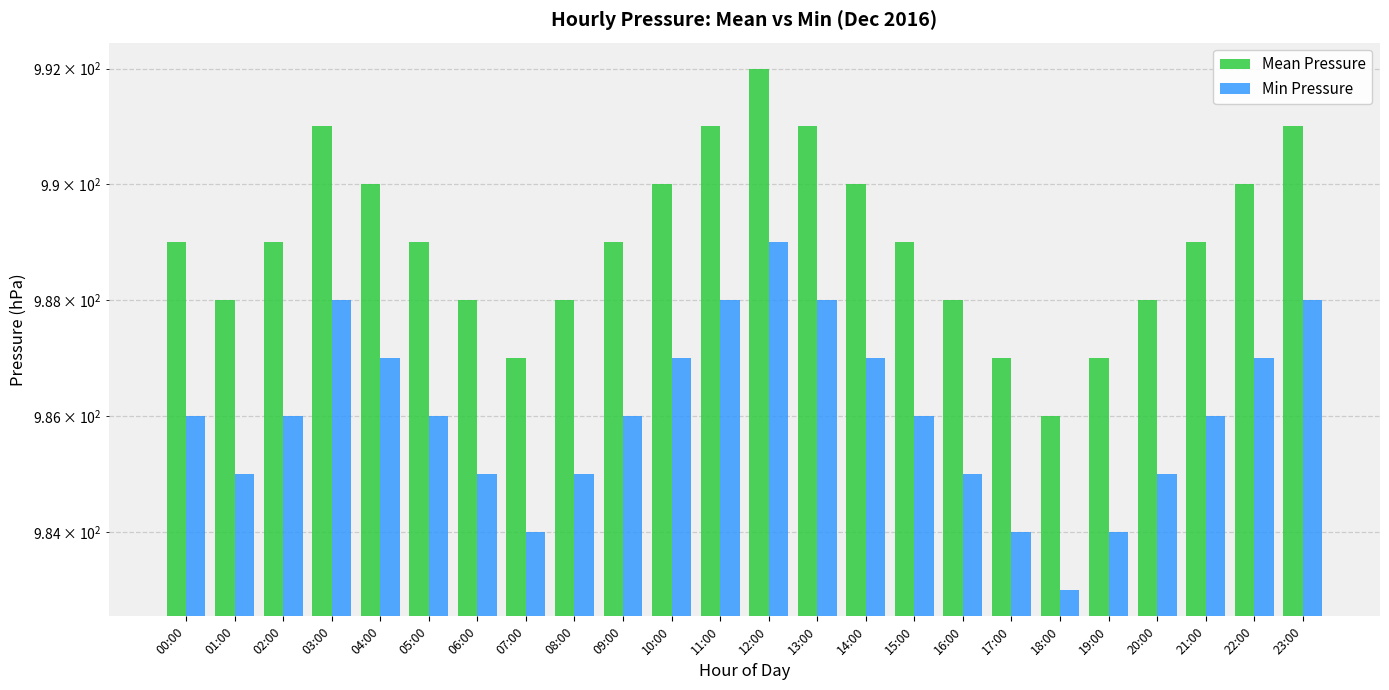

Which category has the highest value in the Mean Pressure series?

12:00